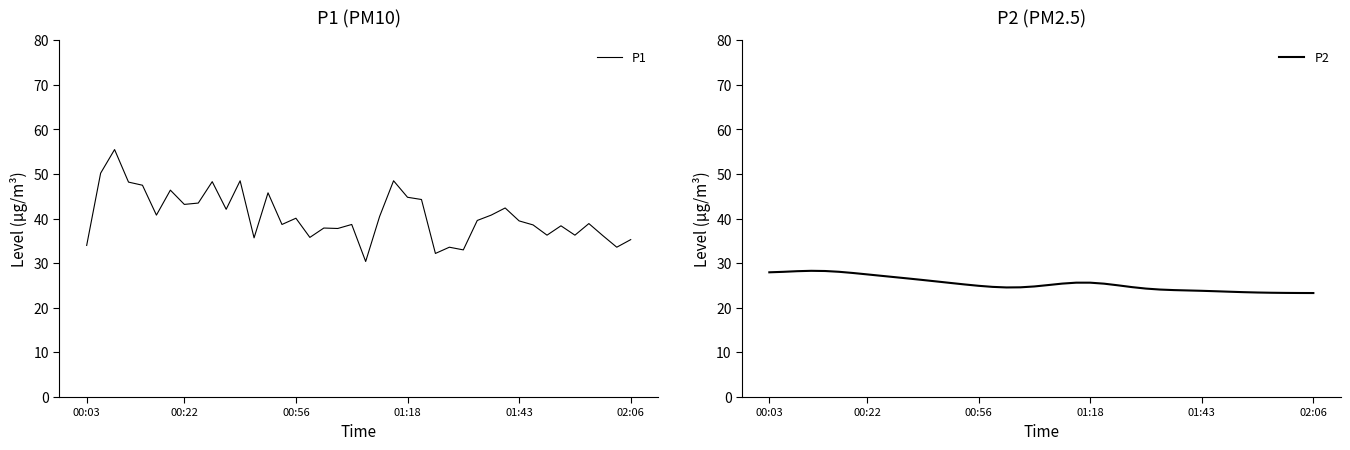

What is the total value across all series at 33?

59.9